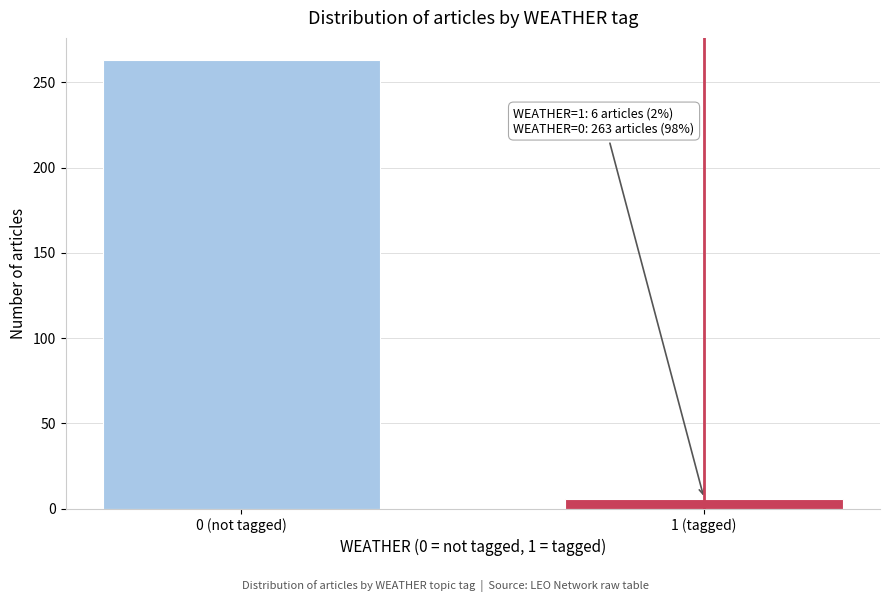

Reading left to right, extract all data points from this chart.

263	6